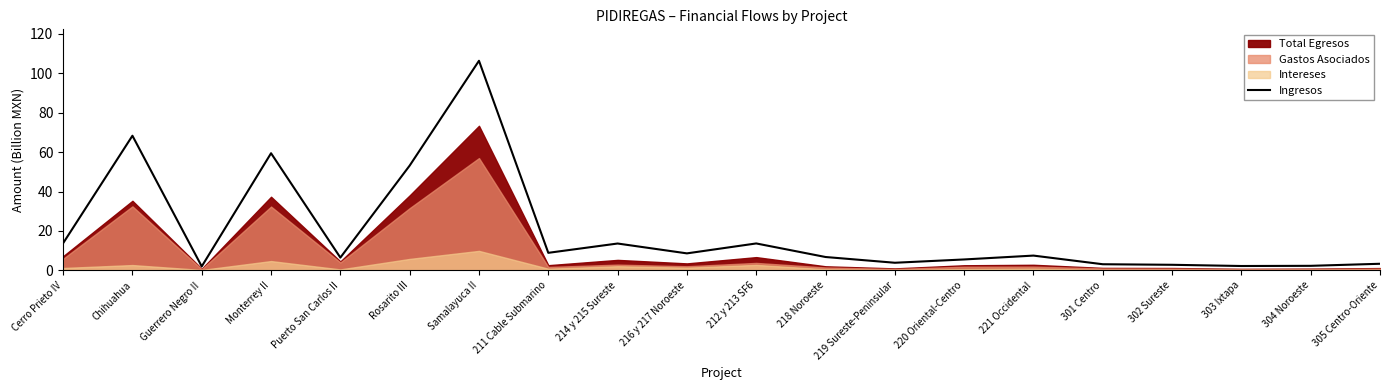

Reading left to right, what are all the values shown in this chart?

13.8	68.3	2.0	59.4	6.5	53.2	106.3	8.9	13.6	8.6	13.7	6.8	3.9	5.6	7.5	3.1	2.8	2.2	2.3	3.4